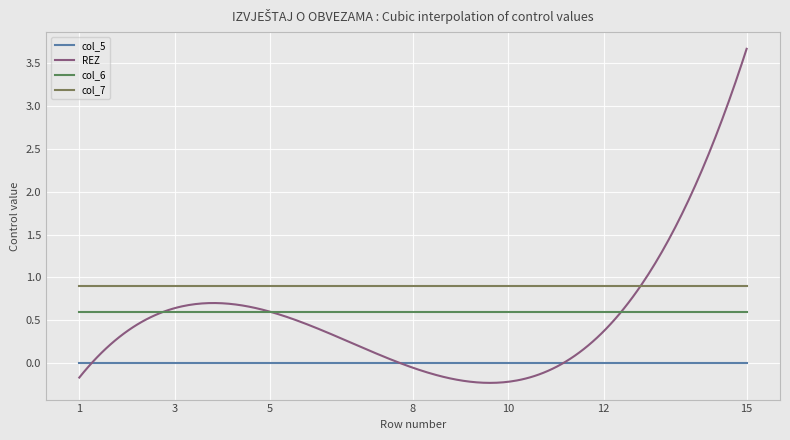

List the labels in order of col_5 value, largest first.

1, 2, 3, 4, 5, 6, 7, 8, 9, 10, 11, 12, 13, 14, 15